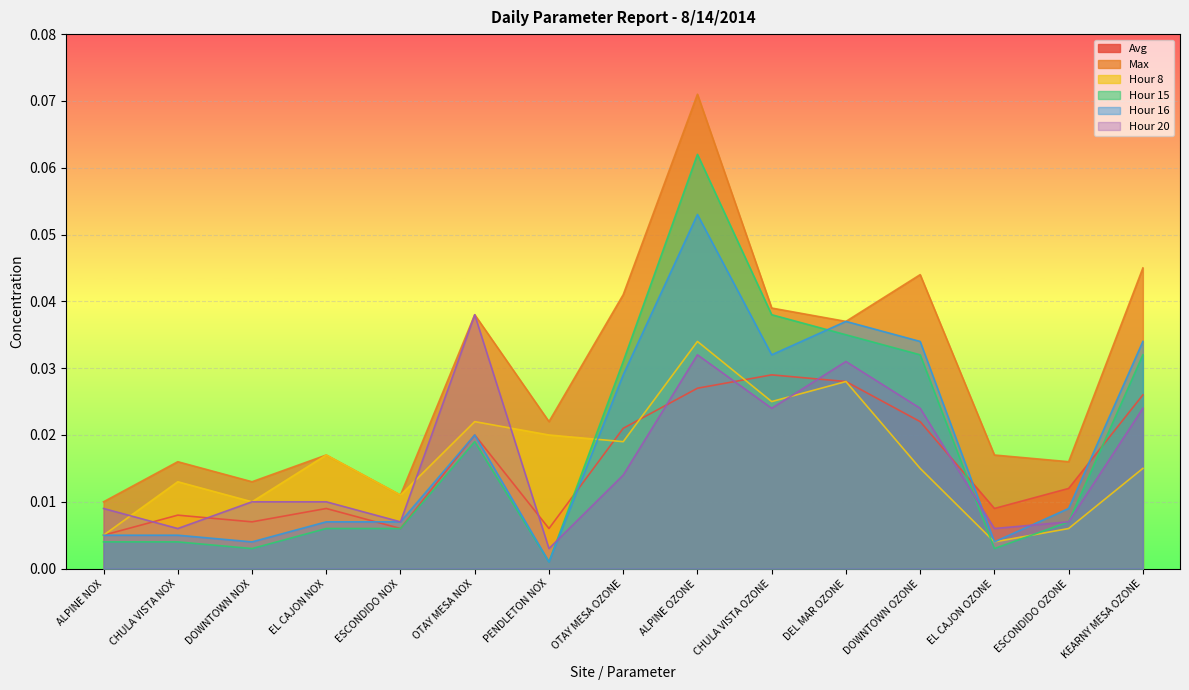

At which category is the sum across all series the highest?

ALPINE OZONE